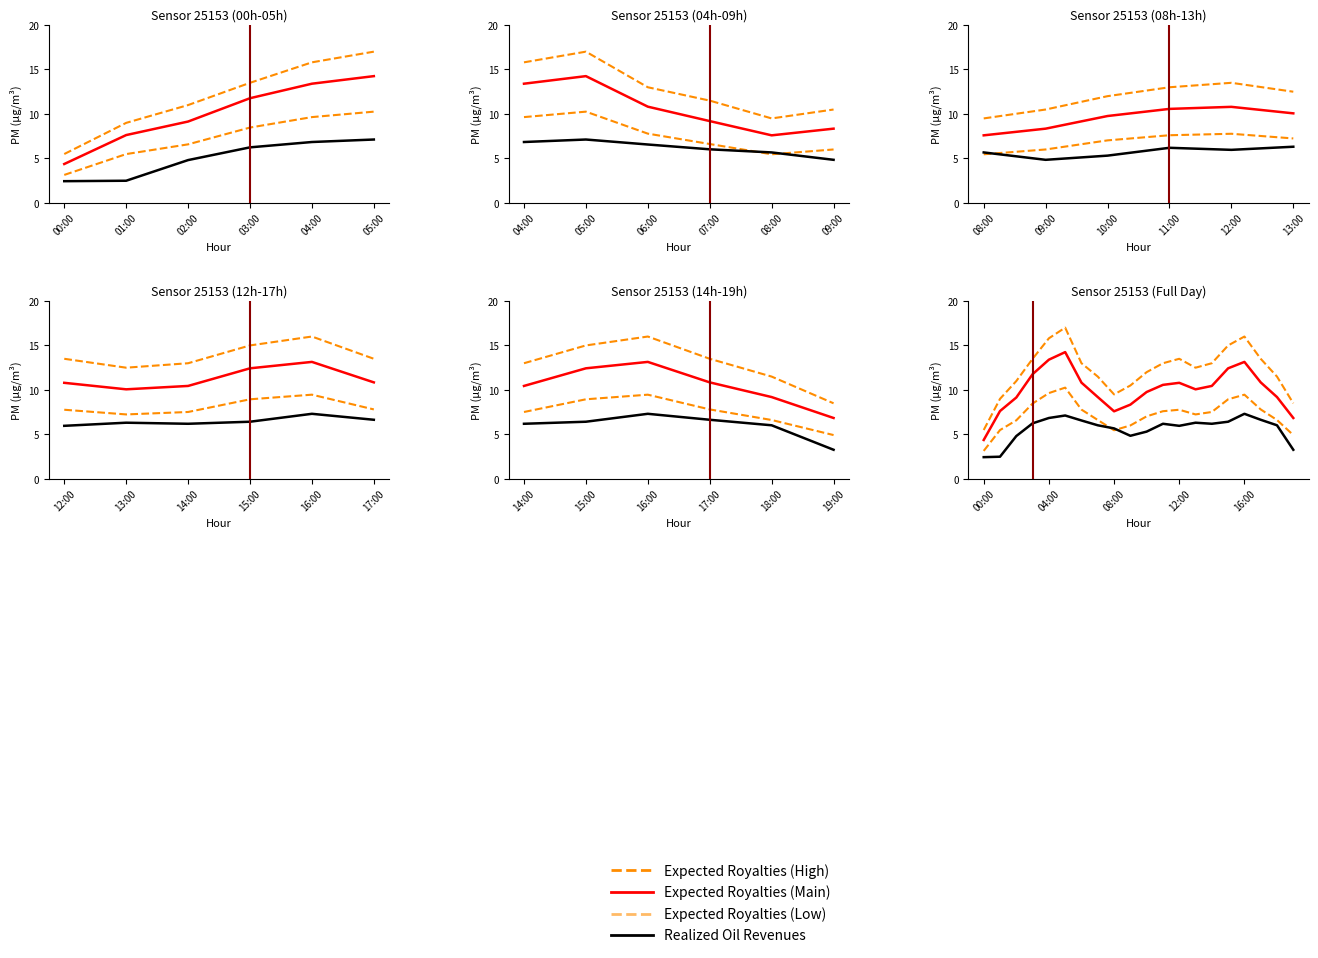

Is this an area chart (filled region under the line)?

No